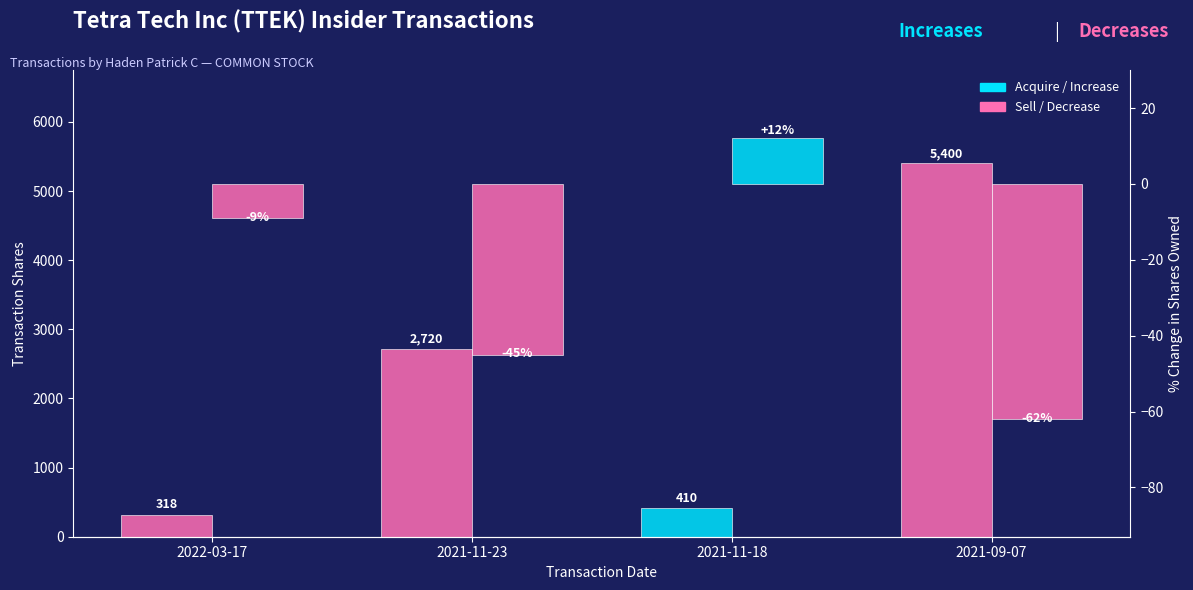

What is the spread (max minus min) of values at 2021-09-07?

5462